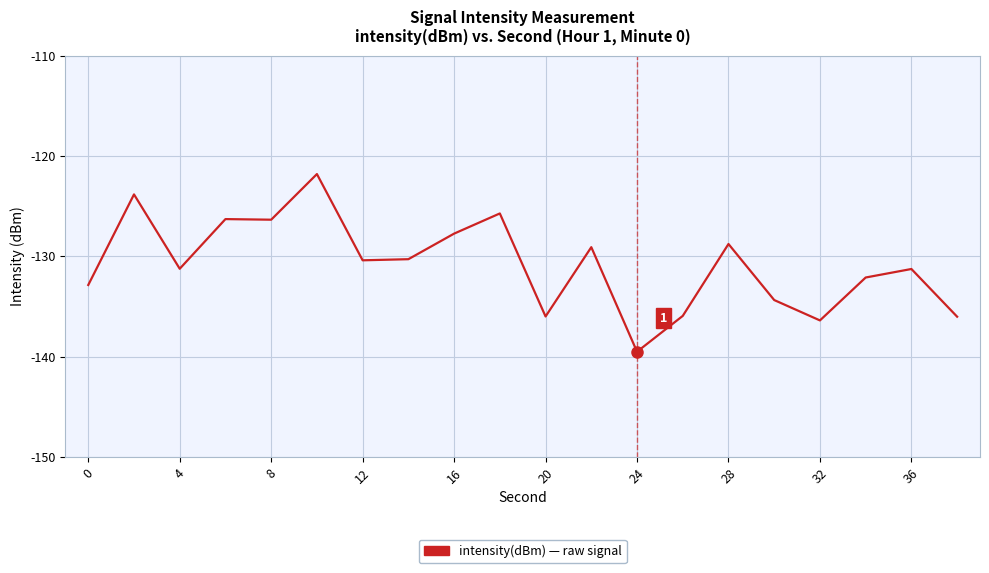

What is the smallest value displayed?

-139.5